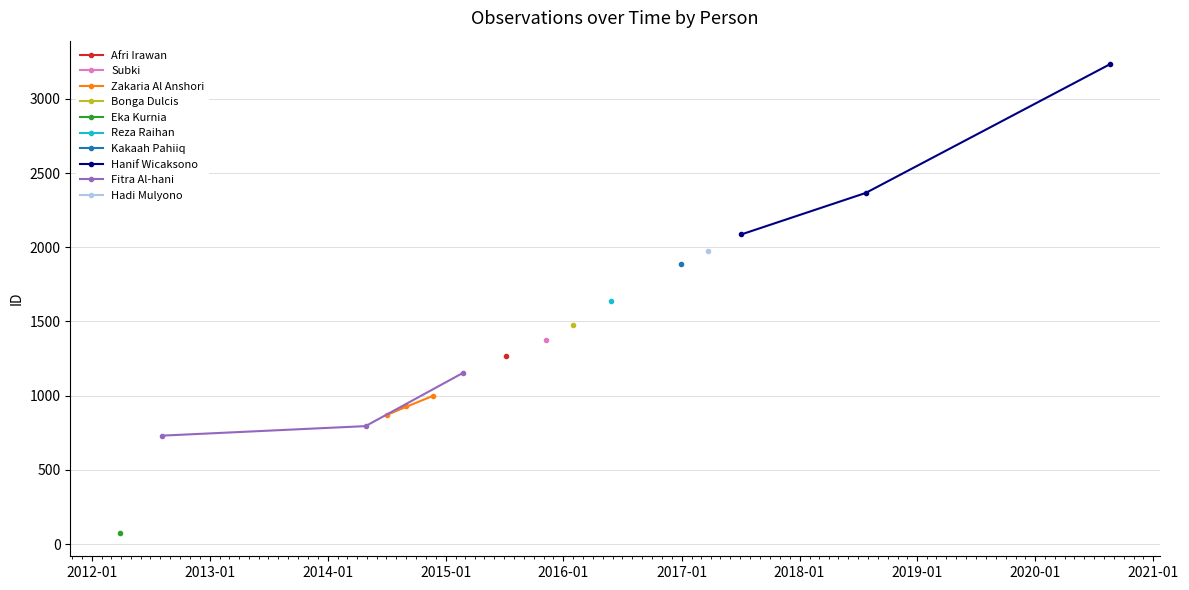

What is the value of the Zakaria Al Anshori point at the 2nd from the left?

928